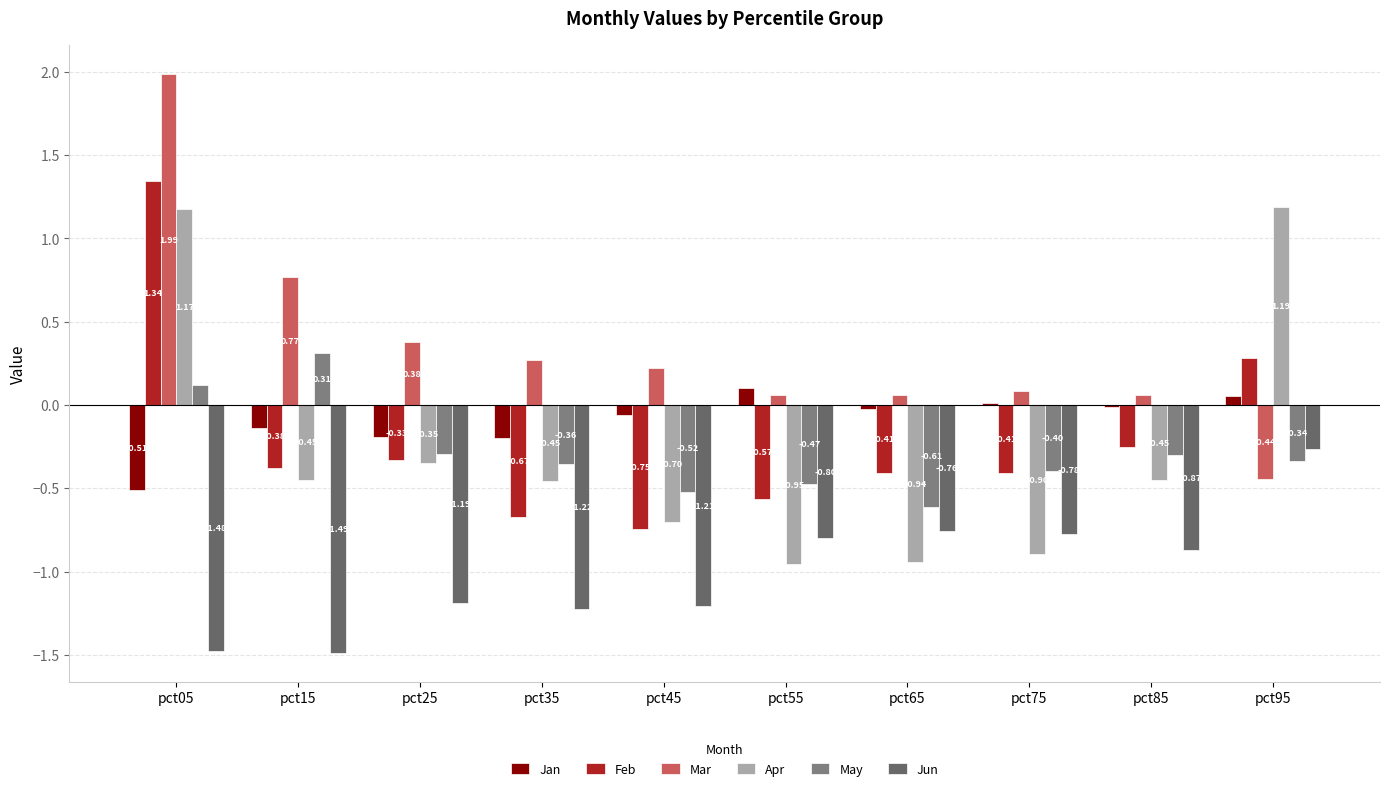

At which label does Feb reach its peak?

pct05